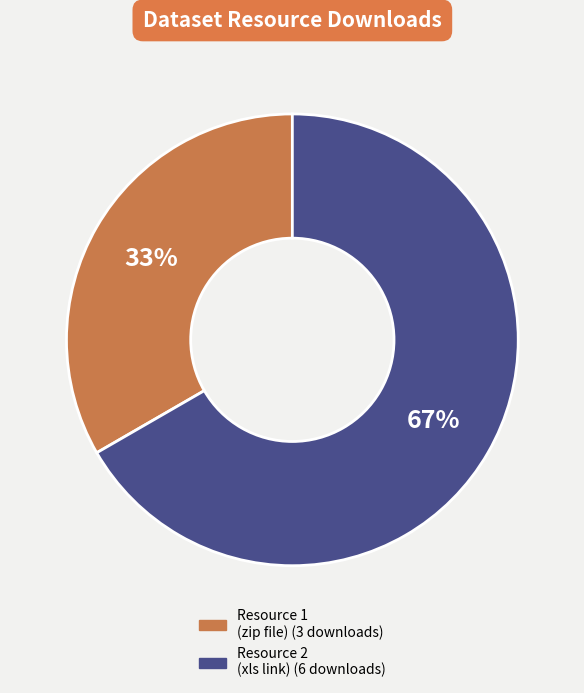

Is there any slice that represents more than half of the pie?

Yes